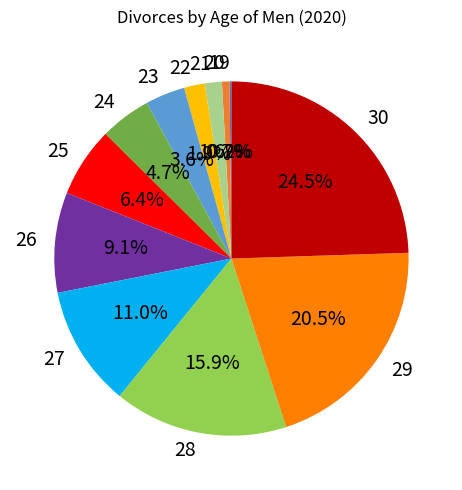

Does 28 account for over 50% of the chart?

No